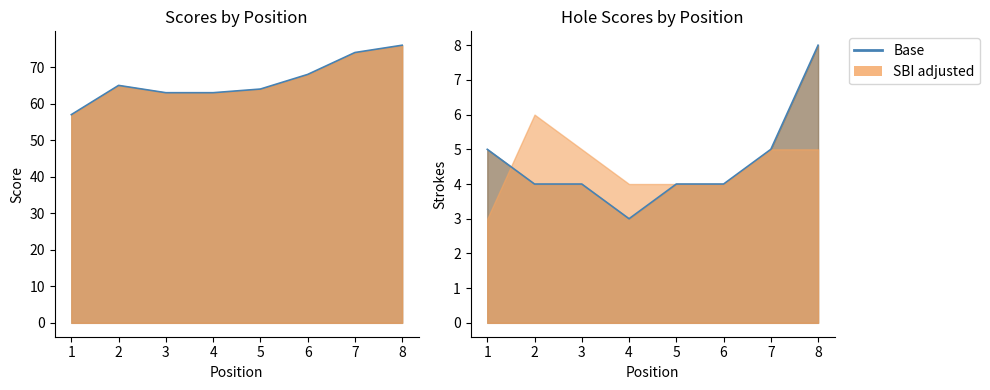

Is it true that event_total_score equals 57 at 1?

True